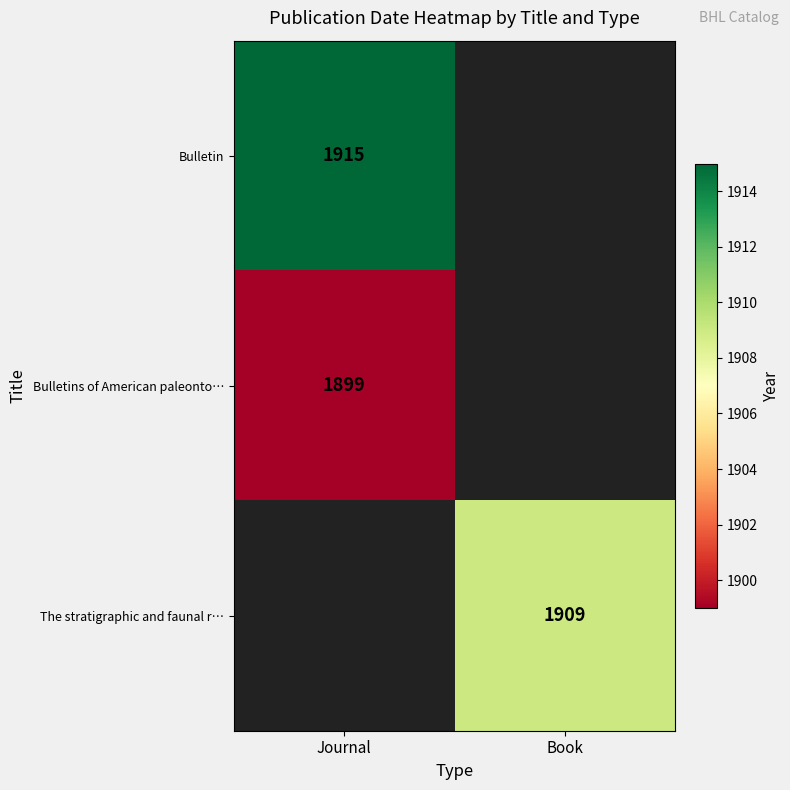

Is the value of Bulletin at Journal greater than the value of Bulletins of American paleonto… at Journal?

Yes